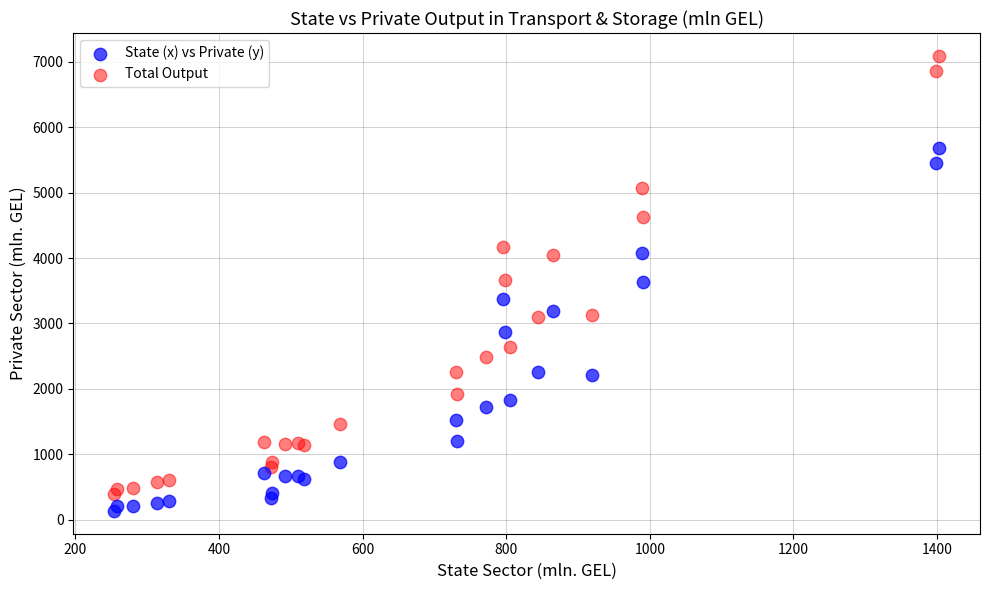

Which series has the widest spread of Y values?

Total Output